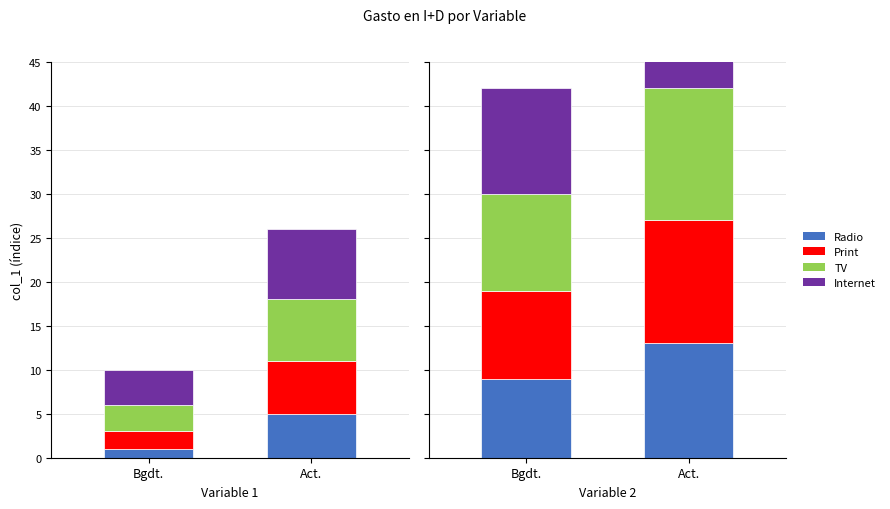

Rank the series by their average value, from lowest to highest.

Radio, Print, TV, Internet